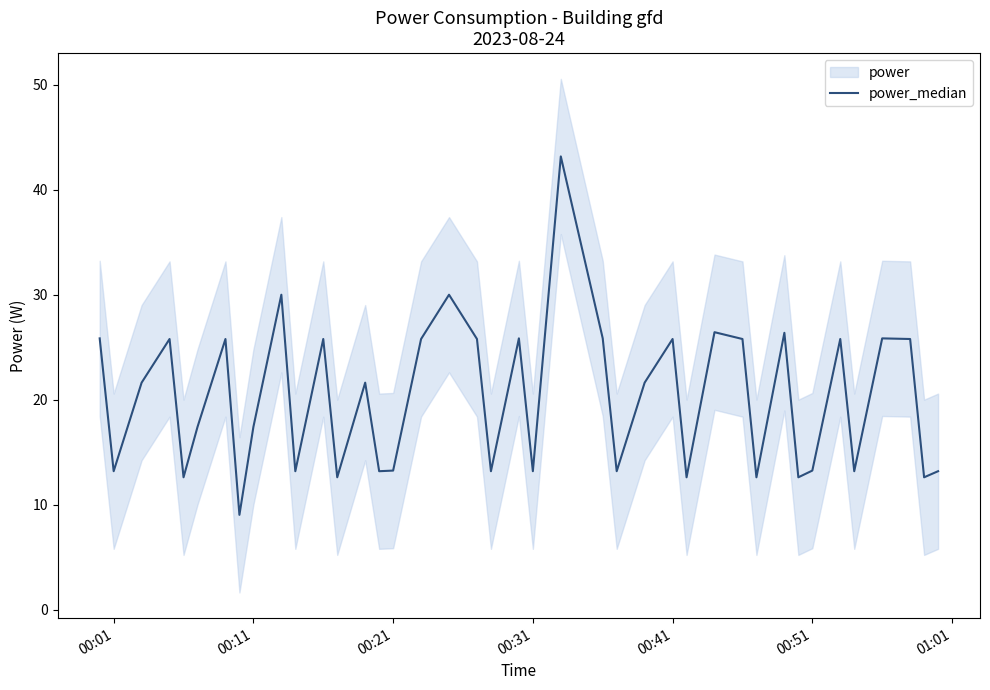

The value of power_median at 00:01 is 23.1. True or false?

False